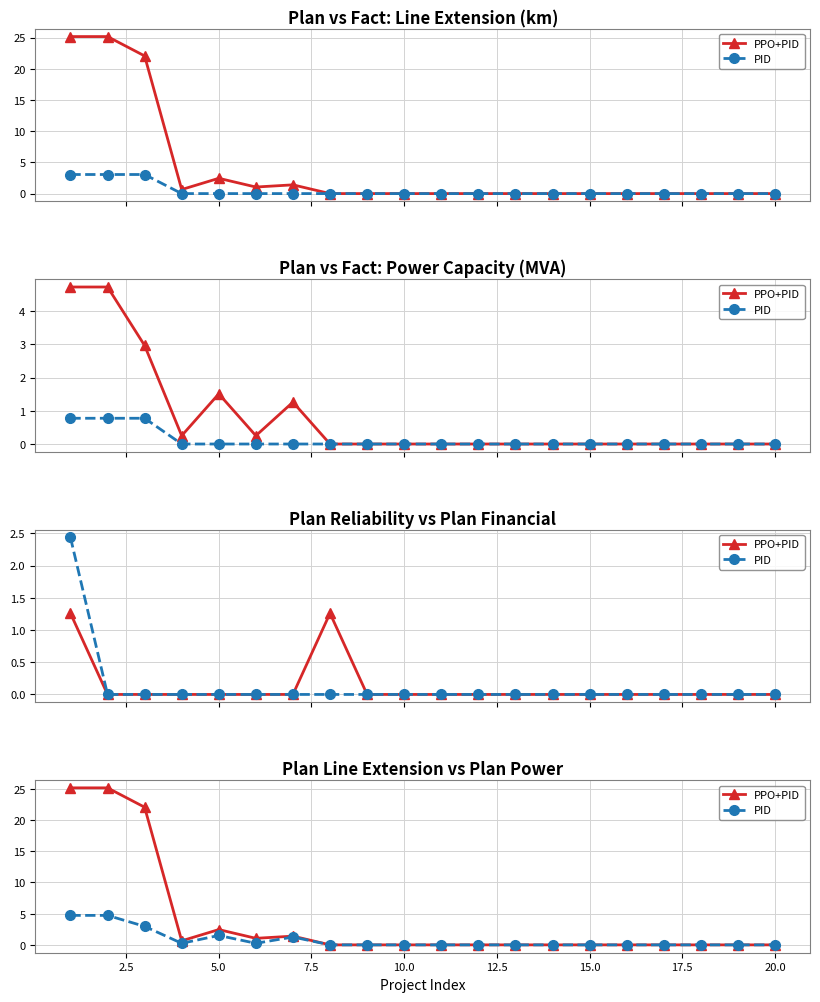

Between 10.0 and 15.0, which series saw the biggest shift?

PPO+PID